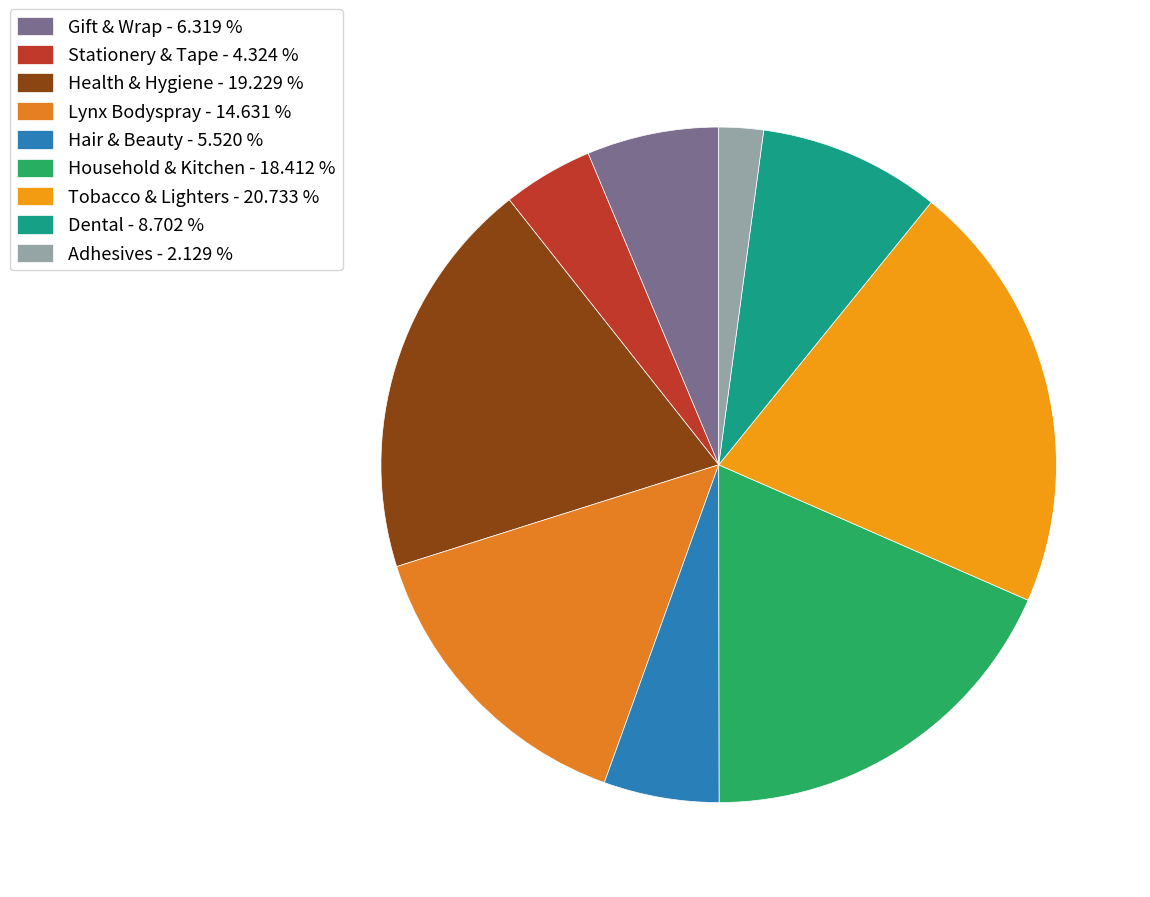

How many slices are in this pie chart?

9